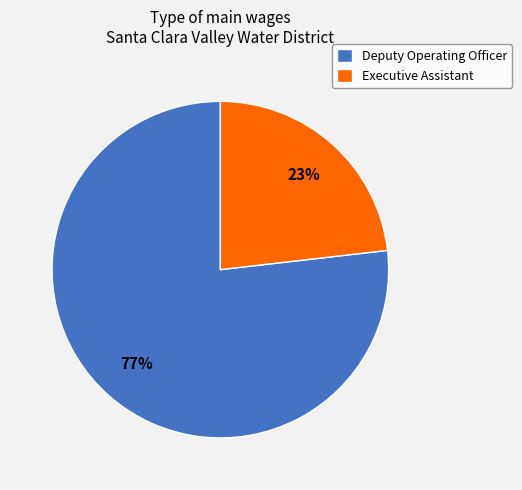

To the nearest percent, what is the difference between the Deputy Operating Officer and Executive Assistant slice percentages?

54%